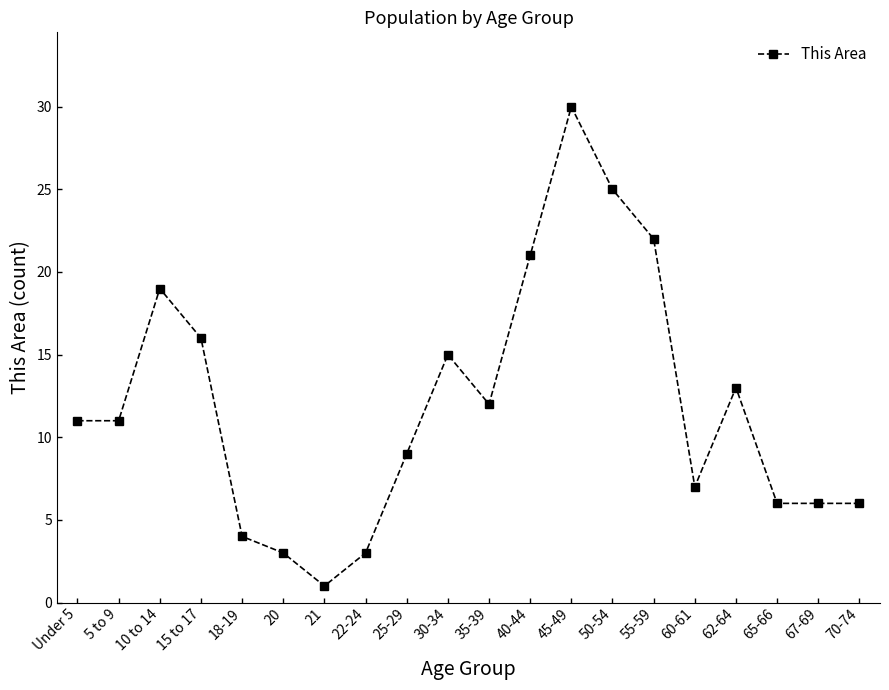

What is the label of the 18th point from the left?

65-66